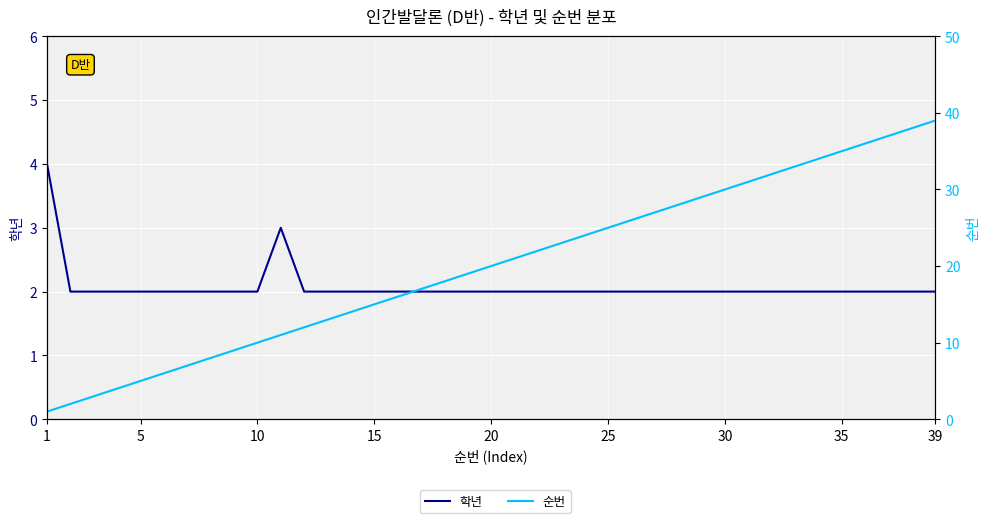

Where does the 순번 series first go above 20?

20